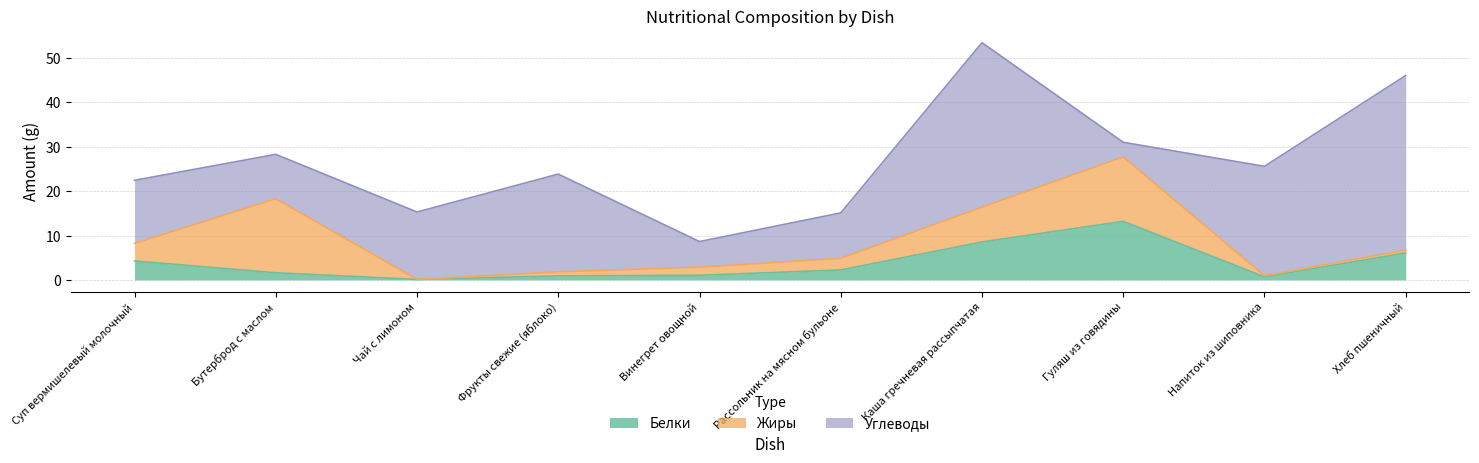

What is the value of the Жиры point at the 5th from the left?

1.8